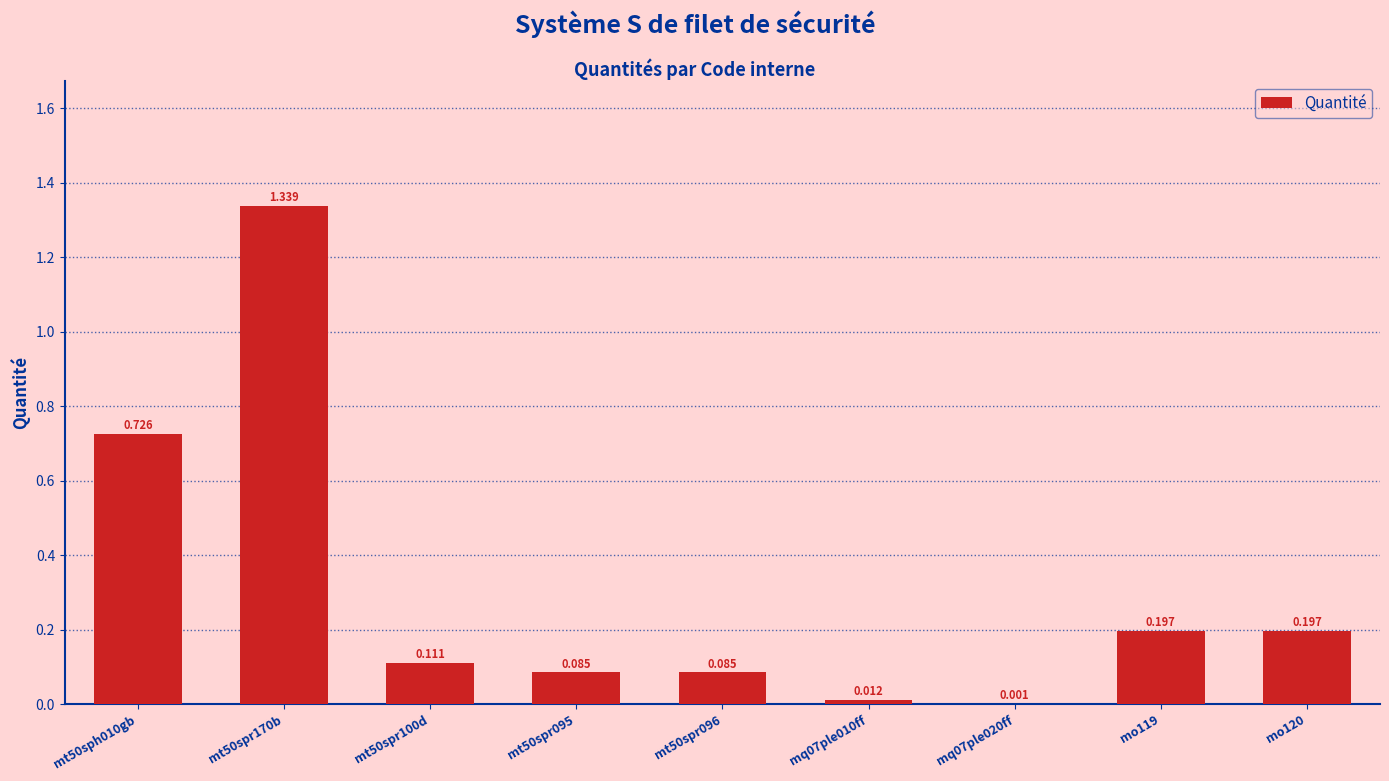

Reading left to right, what are all the values shown in this chart?

mt50sph010gb=0.7	mt50spr170b=1.3	mt50spr100d=0.1	mt50spr095=0.1	mt50spr096=0.1	mq07ple010ff=0.0	mq07ple020ff=0.0	mo119=0.2	mo120=0.2